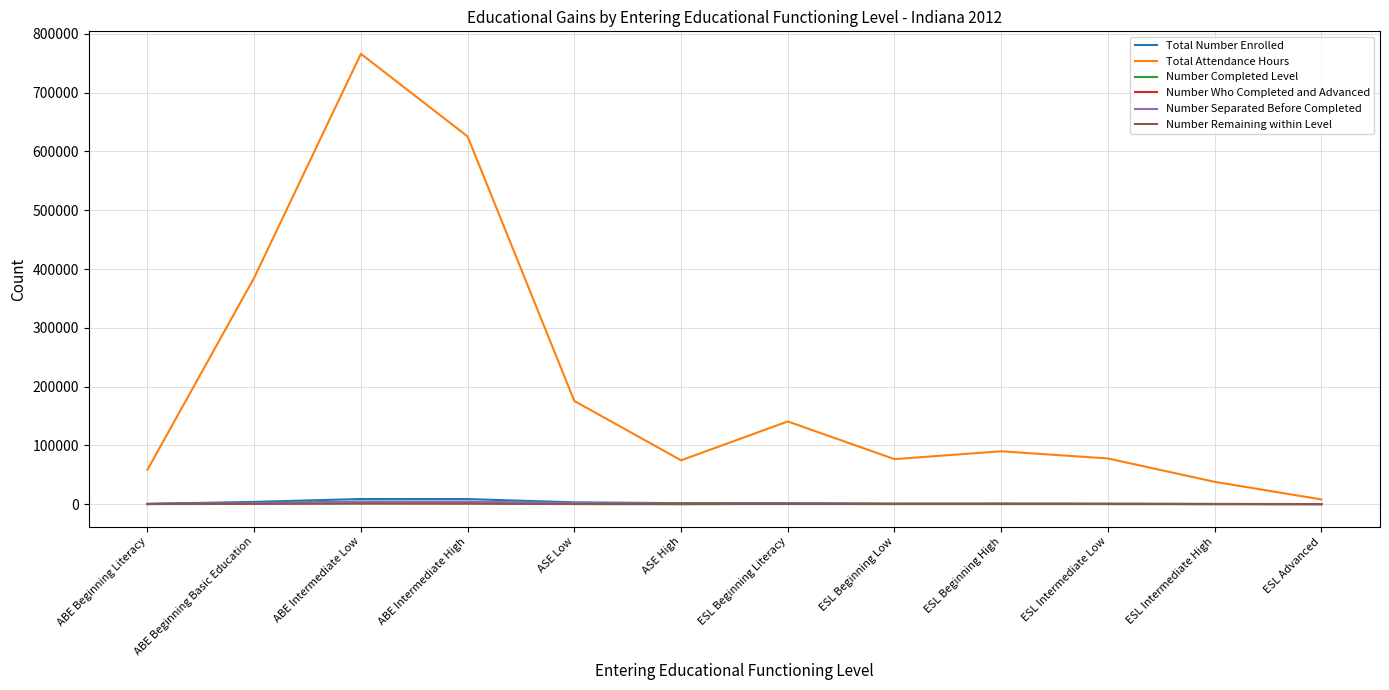

The Total Number Enrolled series shows 364 at ESL Intermediate High. True or false?

True